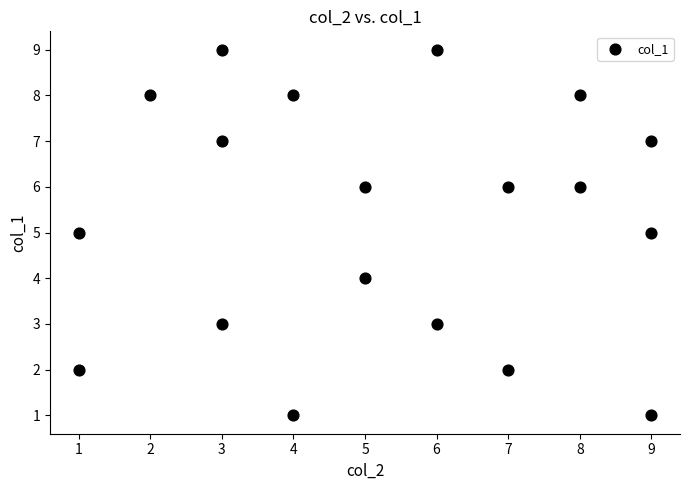

What is the range of X values (max minus min)?

8